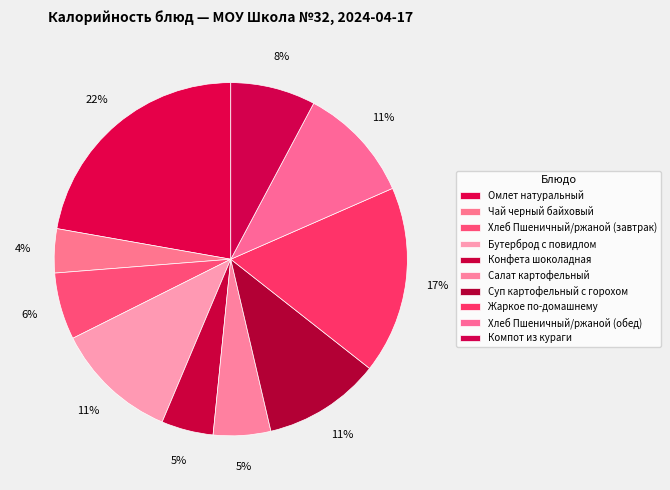

Which slice is the smallest?

Чай черный байховый